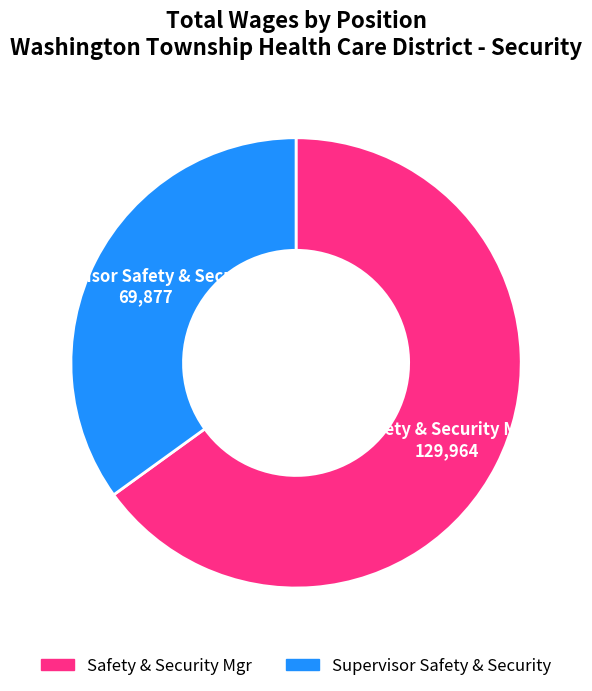

Which category has the smallest portion of the pie?

Supervisor Safety & Security